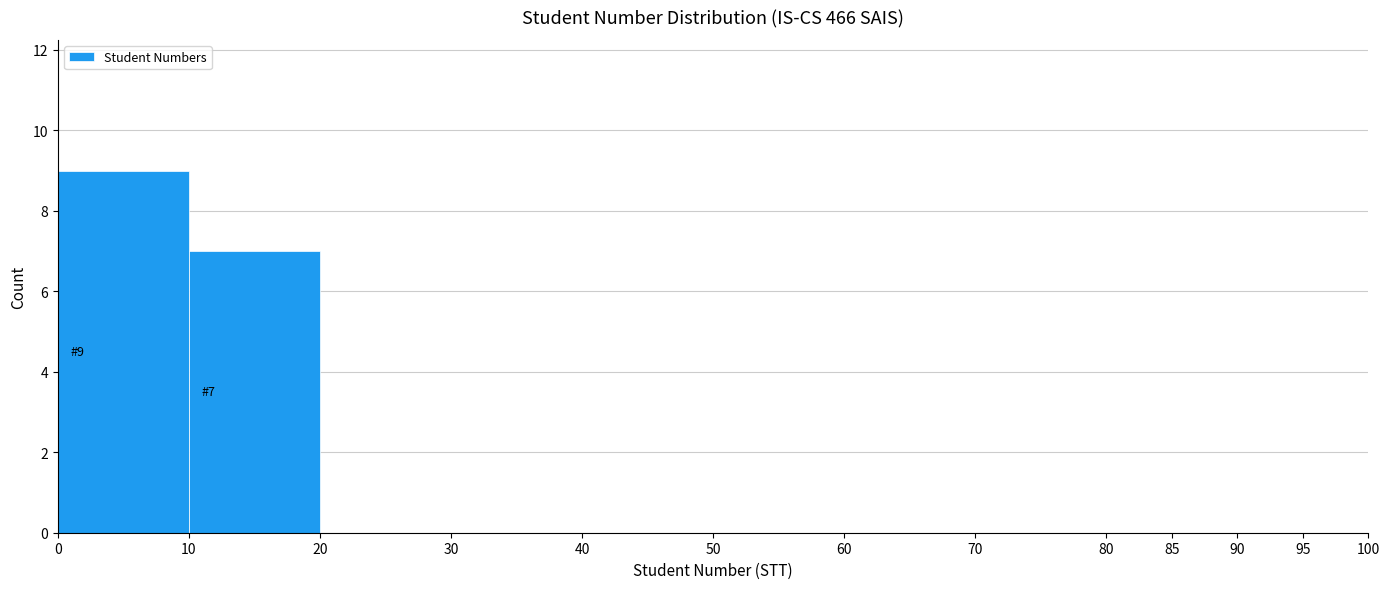

Which range on the x-axis has the tallest bar?

0 to 10